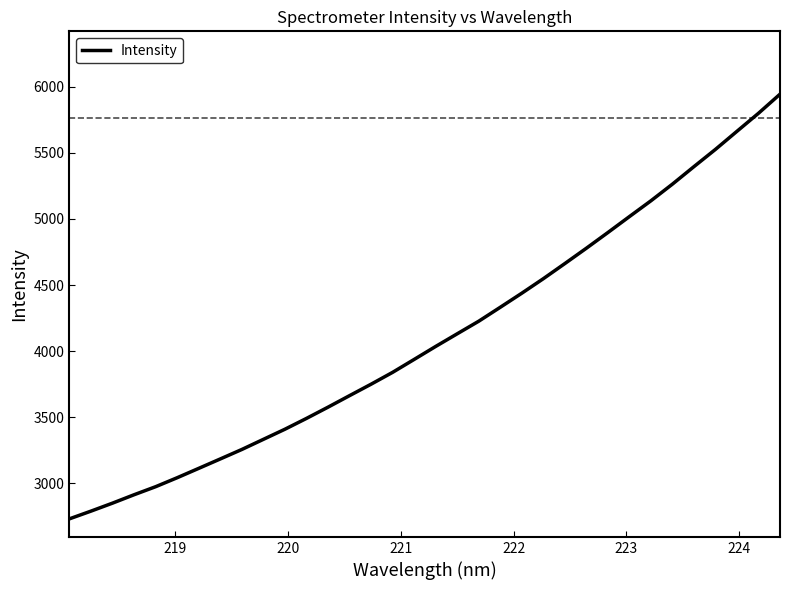

Reading right to left, list all the values displayed in this chart.

5944.2	5799.9	5663.6	5526.8	5396.2	5263.9	5137.8	5018.2	4897.6	4778.9	4662.8	4548.3	4438.6	4332.1	4226.7	4131.4	4035.8	3937.5	3839.7	3750.0	3663.4	3576.1	3491.1	3409.2	3332.6	3256.0	3184.3	3113.1	3042.3	2974.3	2913.4	2849.9	2789.5	2731.0